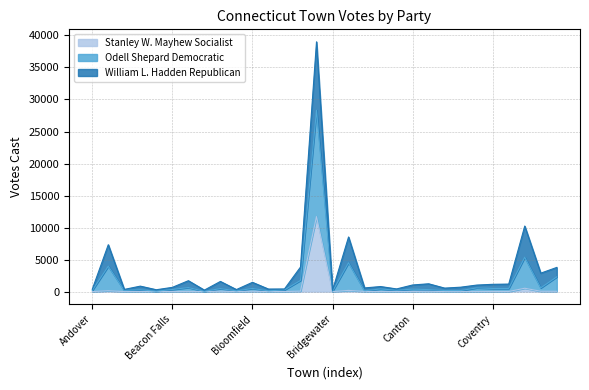

Where does the Odell Shepard Democratic series first go above 1017?

Ansonia